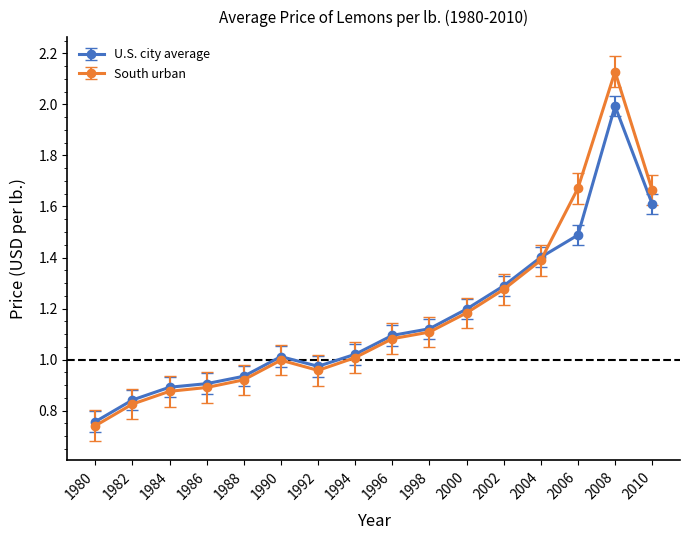

True or false: South urban has a value of 0.7 at 2004.

False